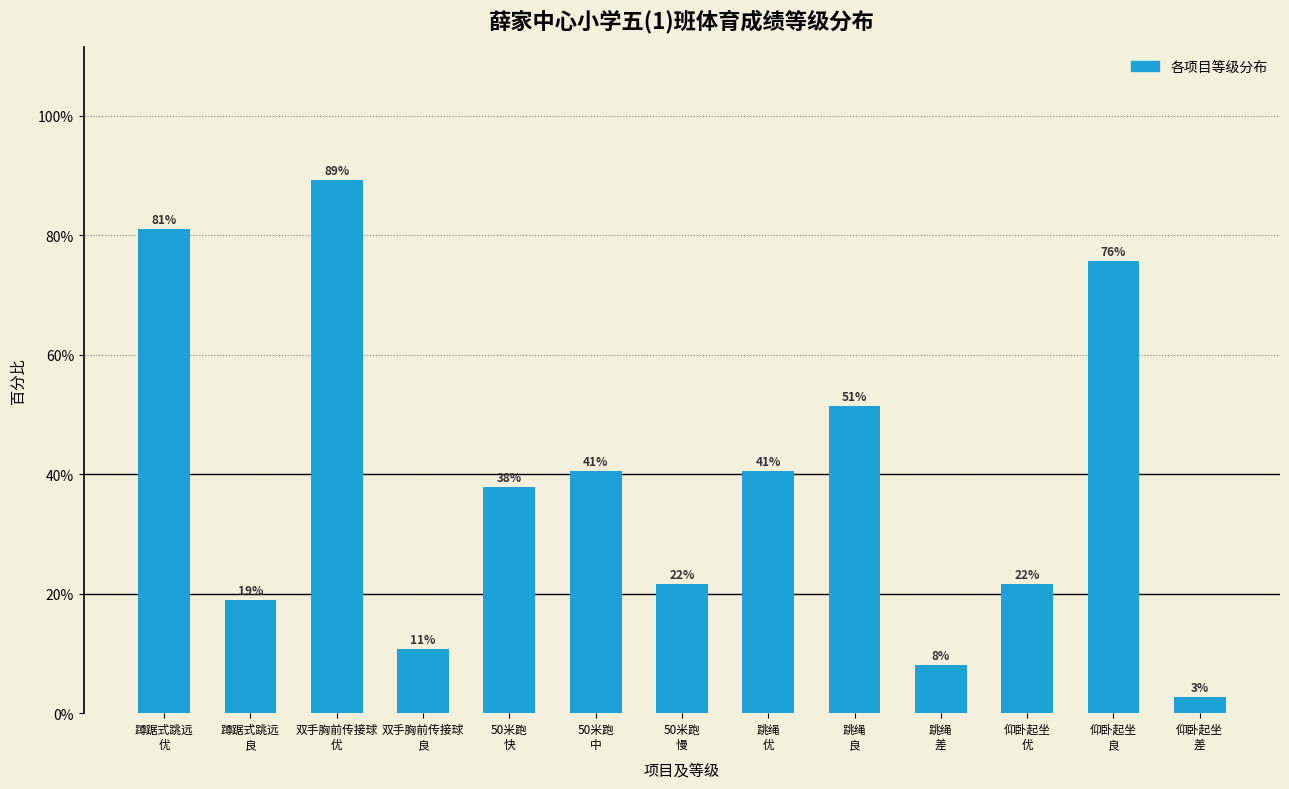

What is the minimum value shown in the chart?

2.7